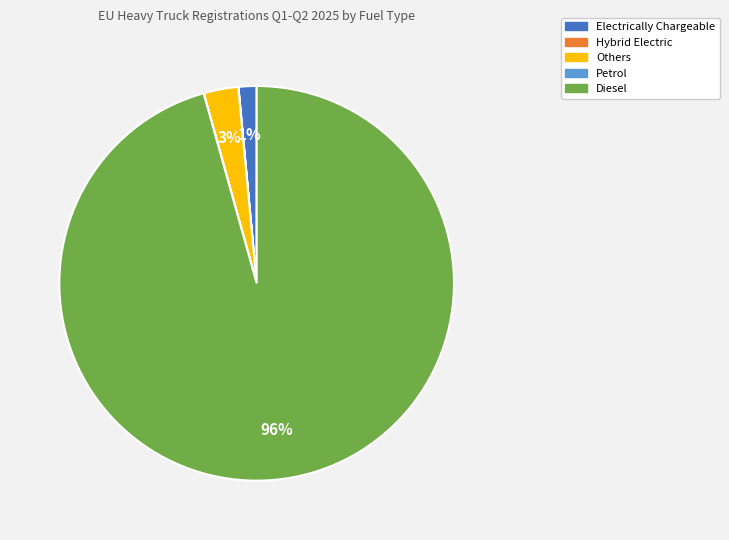

Does any single category account for the majority?

Yes